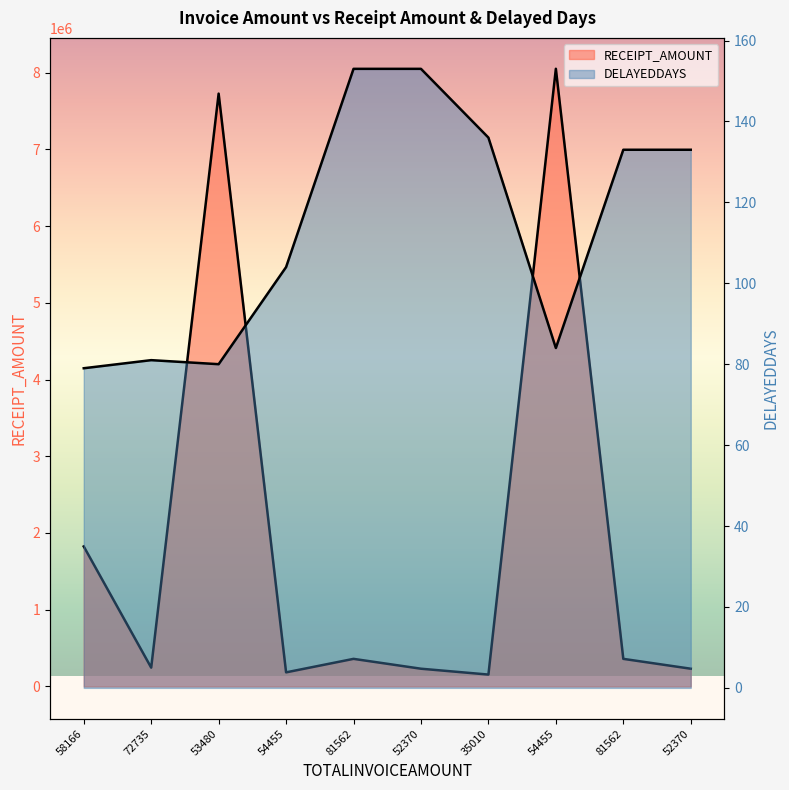

Does the chart have visible grid lines?

No